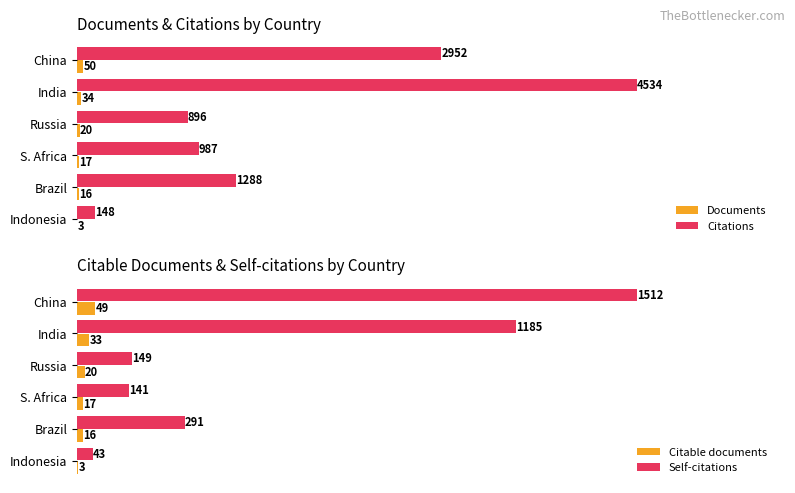

What is the minimum value for Citations?

148